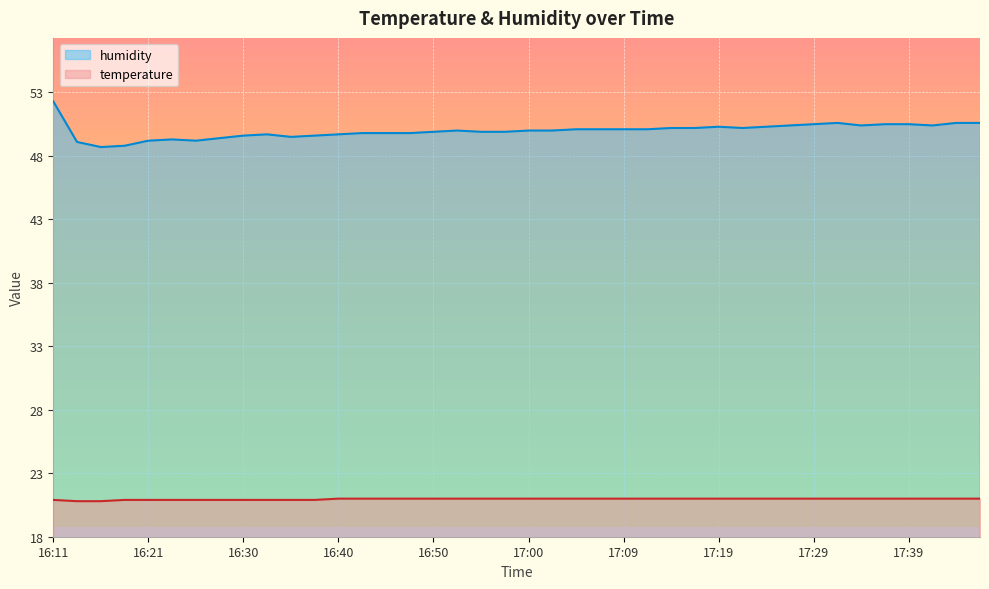

True or false: temperature has more than 0 interior local peaks.

False